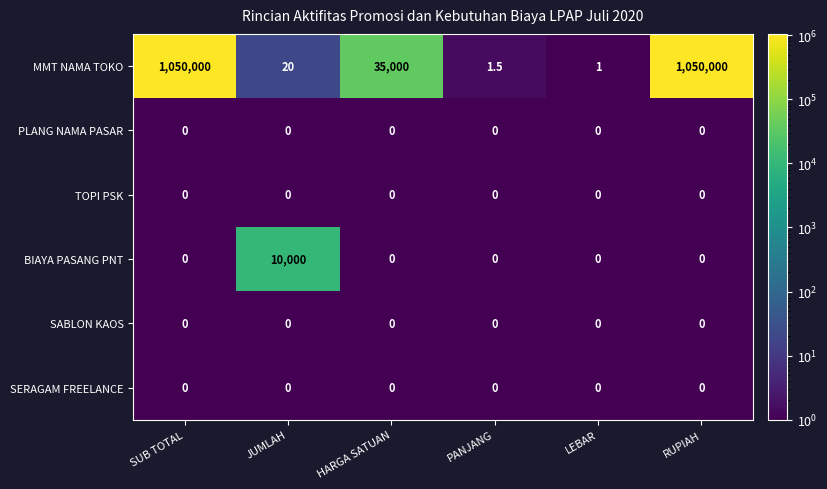

True or false: BIAYA PASANG PNT has a value of -3985.2 at LEBAR.

False